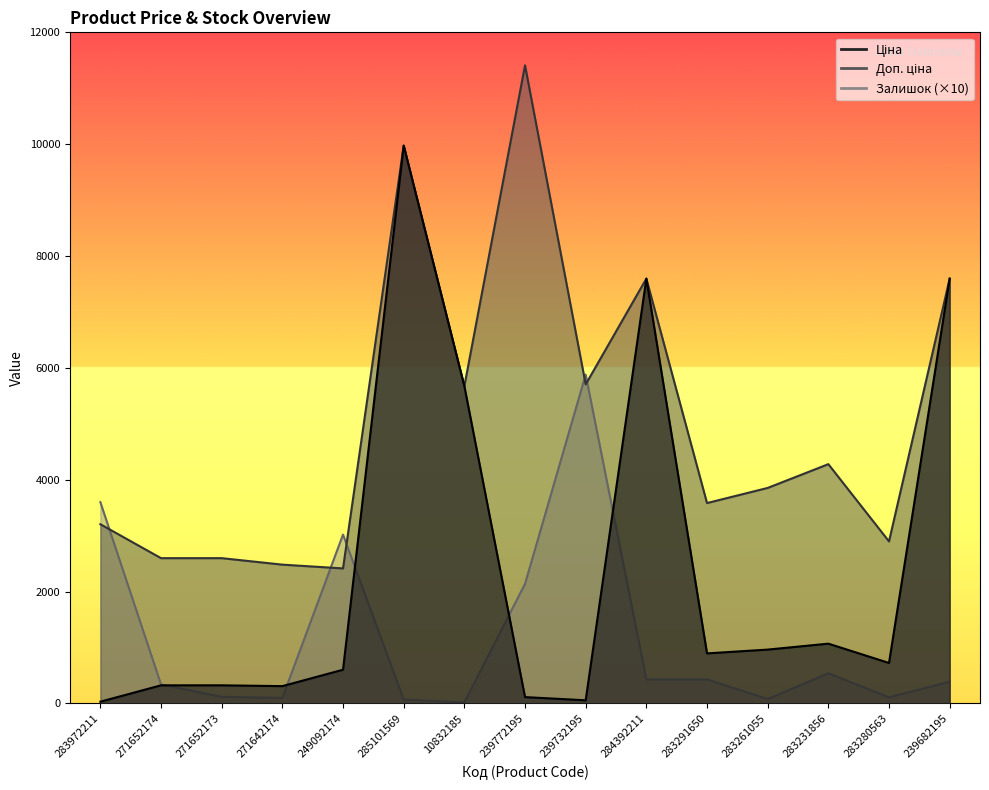

What is the difference between the Ціна values at 239682195 and 10832185?

1922.7